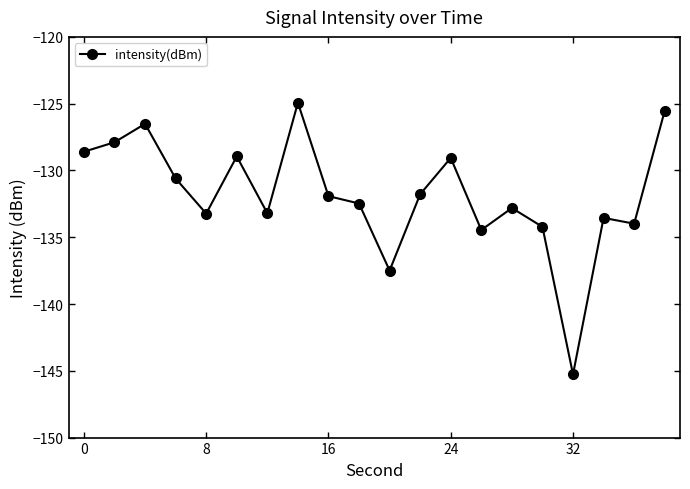

What is the value of the 19th point from the left?

-134.0